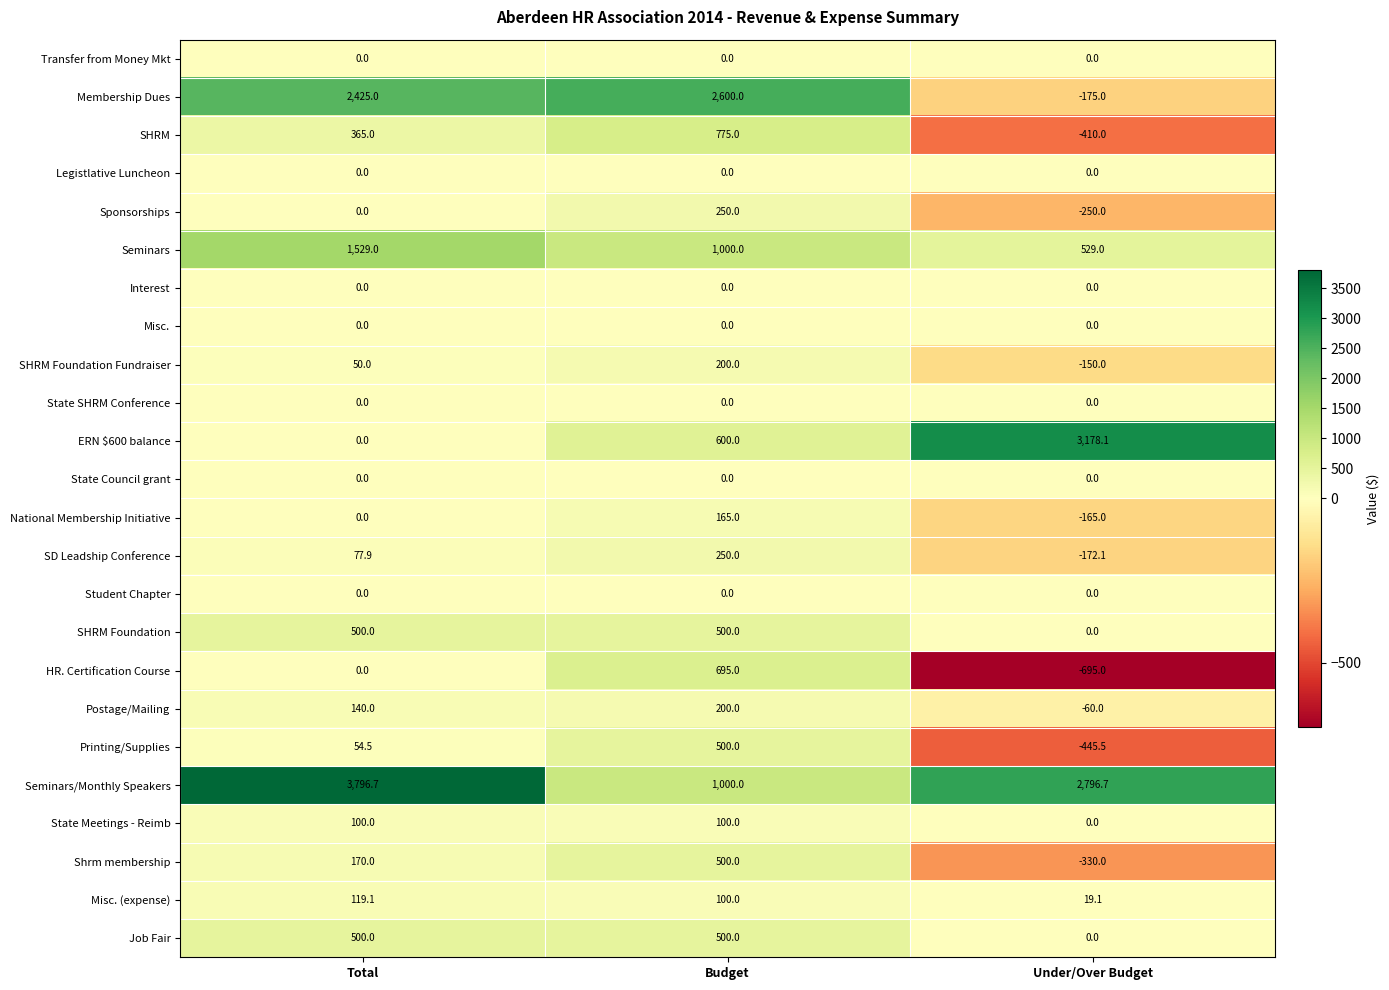

How many distinct data groups are displayed?

24